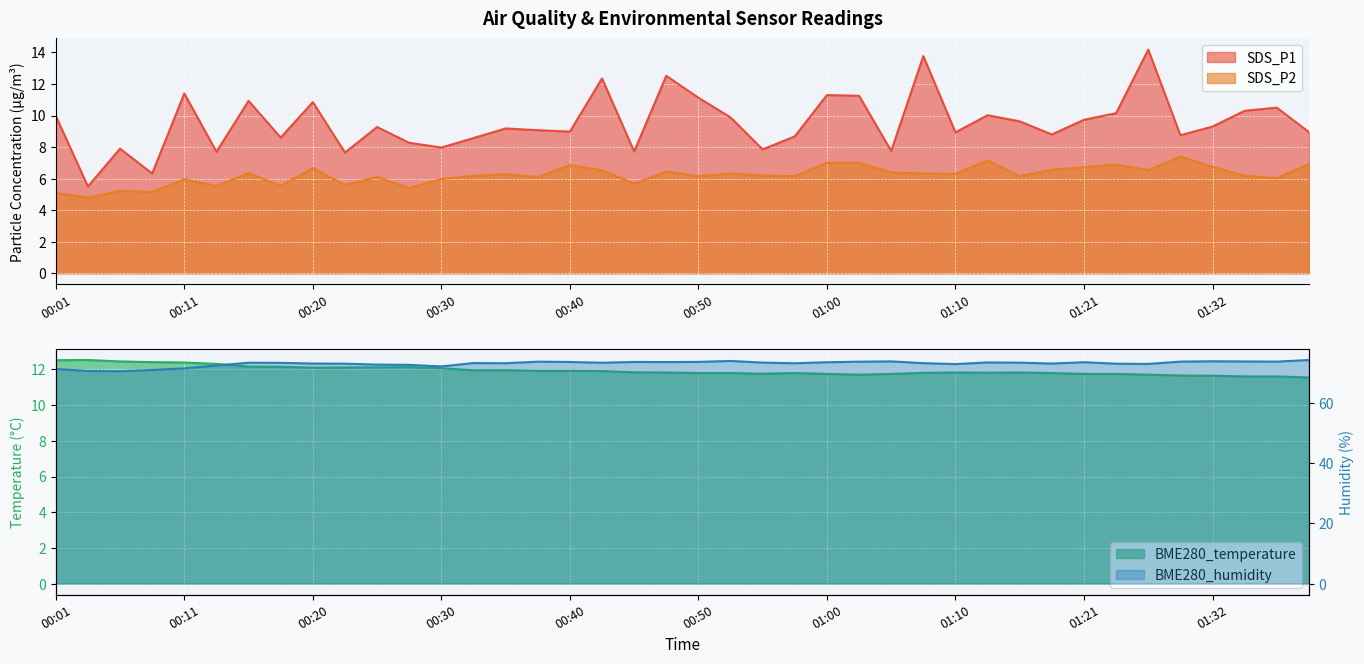

List the series in order of their peak value, highest first.

BME280_humidity, SDS_P1, BME280_temperature, SDS_P2